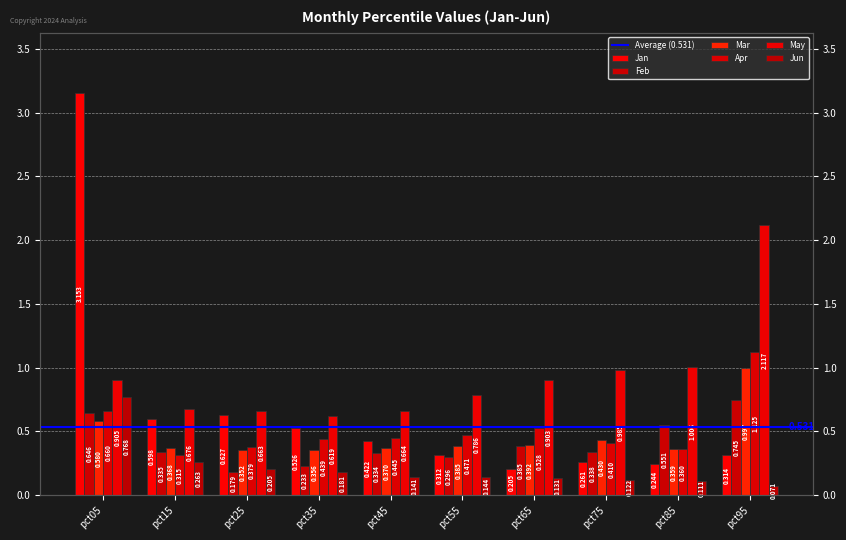

Does the chart contain any negative values?

No